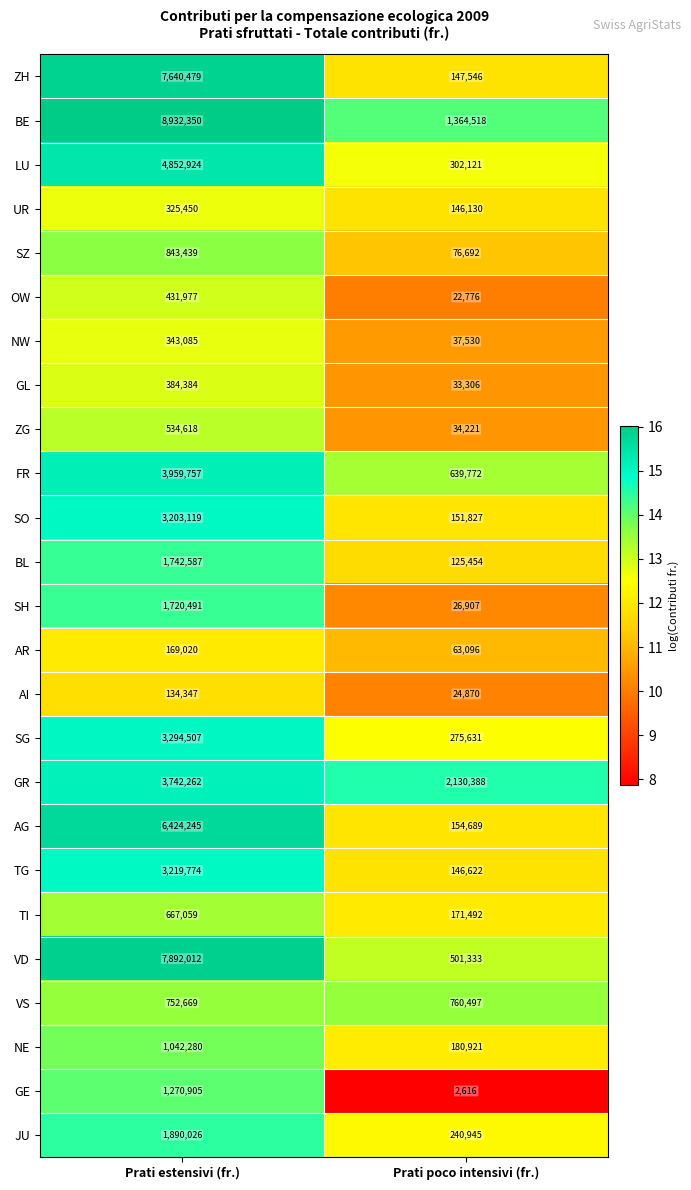

At which label is BL closest to 934020?

Prati poco intensivi (fr.)